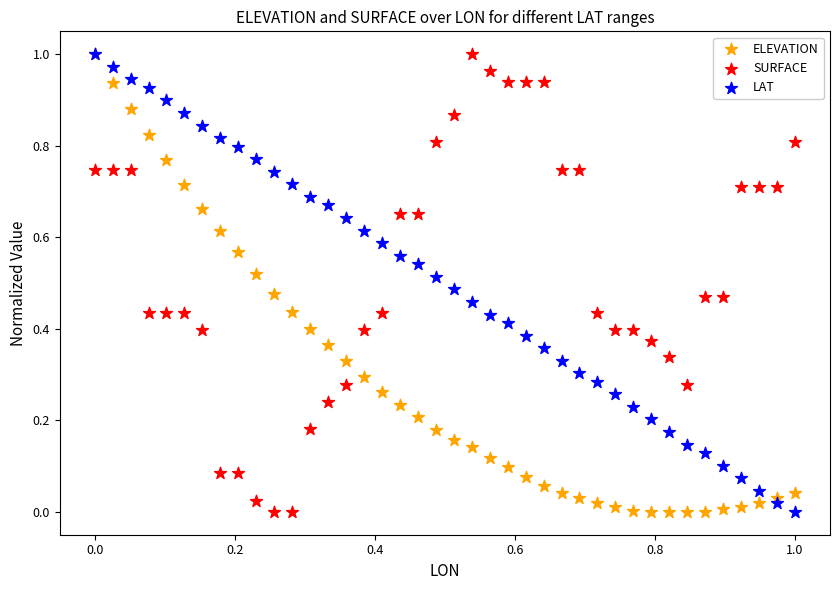

What are all the series names shown in the legend?

ELEVATION, SURFACE, LAT